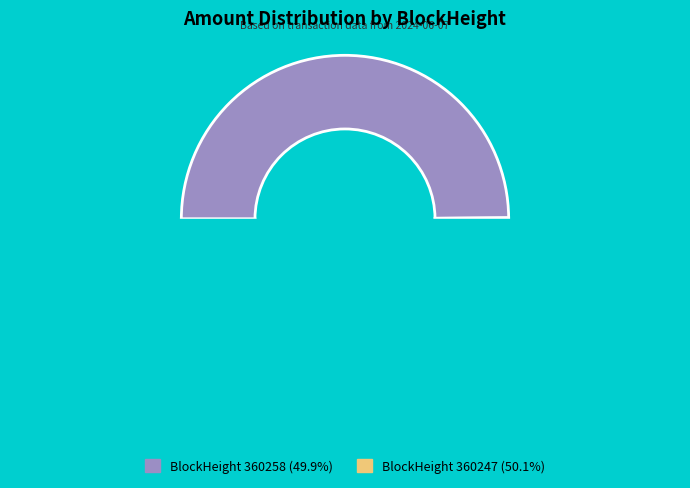

Count the number of slices in the pie.

2